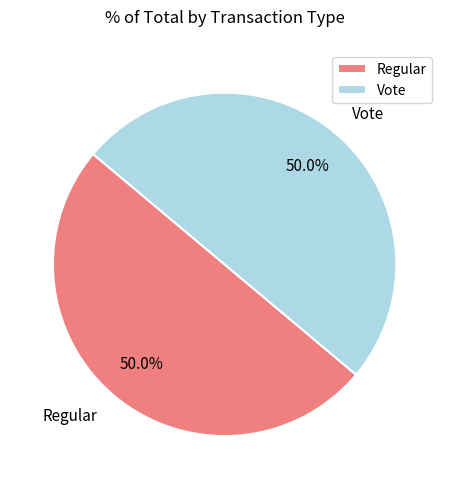

What is the ratio of the value at Vote to the value at Regular?

1.0